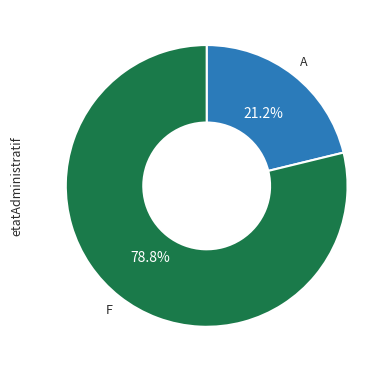

Does any single category account for the majority?

Yes